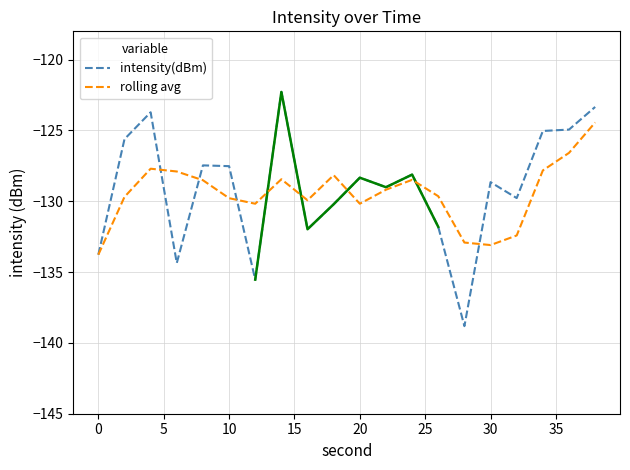

What is the maximum value for intensity(dBm)?

-122.3